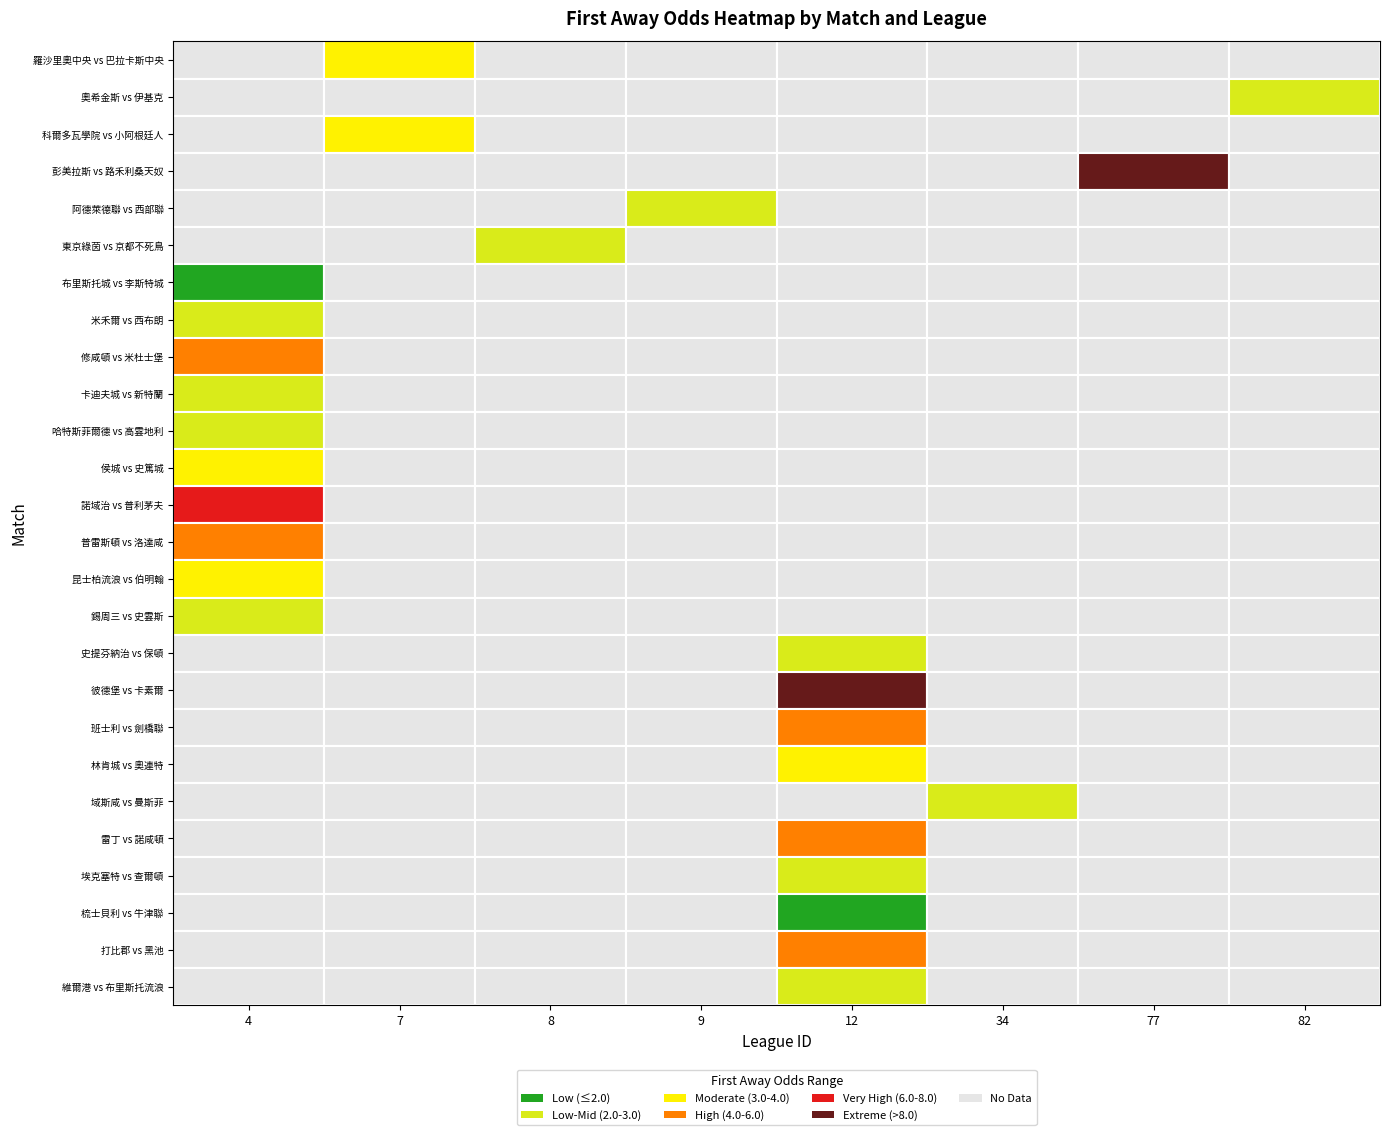

What is the sum of the 修咸頓 vs 米杜士堡 values at league_id and first_away?

9.0